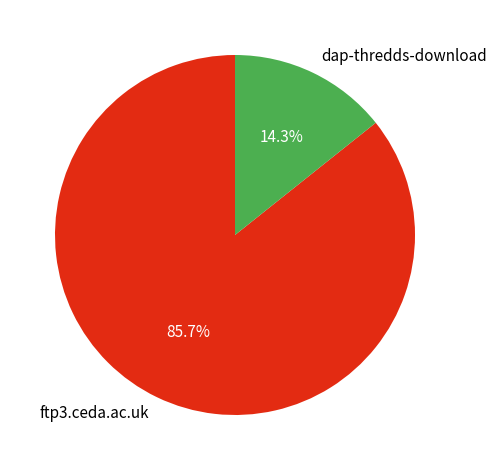

To the nearest percent, what is the difference between the largest and smallest slice percentages?

71%